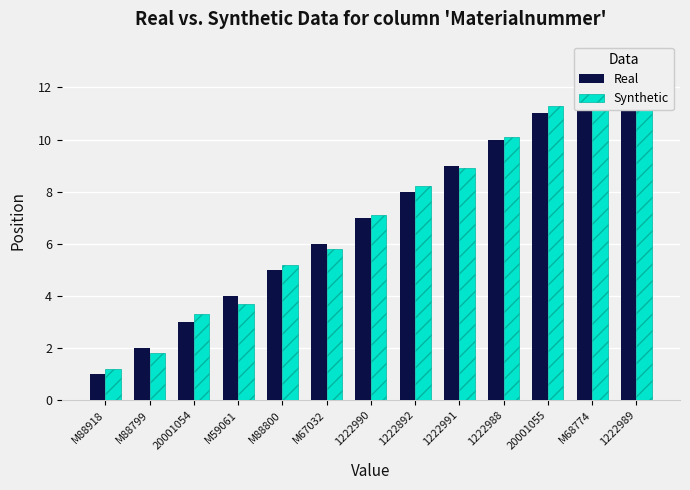

Reading right to left, extract all data points from this chart.

Real: 1222989=13.0	M68774=12.0	20001055=11.0	1222988=10.0	1222991=9.0	1222892=8.0	1222990=7.0	M67032=6.0	M88800=5.0	M59061=4.0	20001054=3.0	M88799=2.0	M88918=1.0
Synthetic: 1222989=13.1	M68774=11.8	20001055=11.3	1222988=10.1	1222991=8.9	1222892=8.2	1222990=7.1	M67032=5.8	M88800=5.2	M59061=3.7	20001054=3.3	M88799=1.8	M88918=1.2